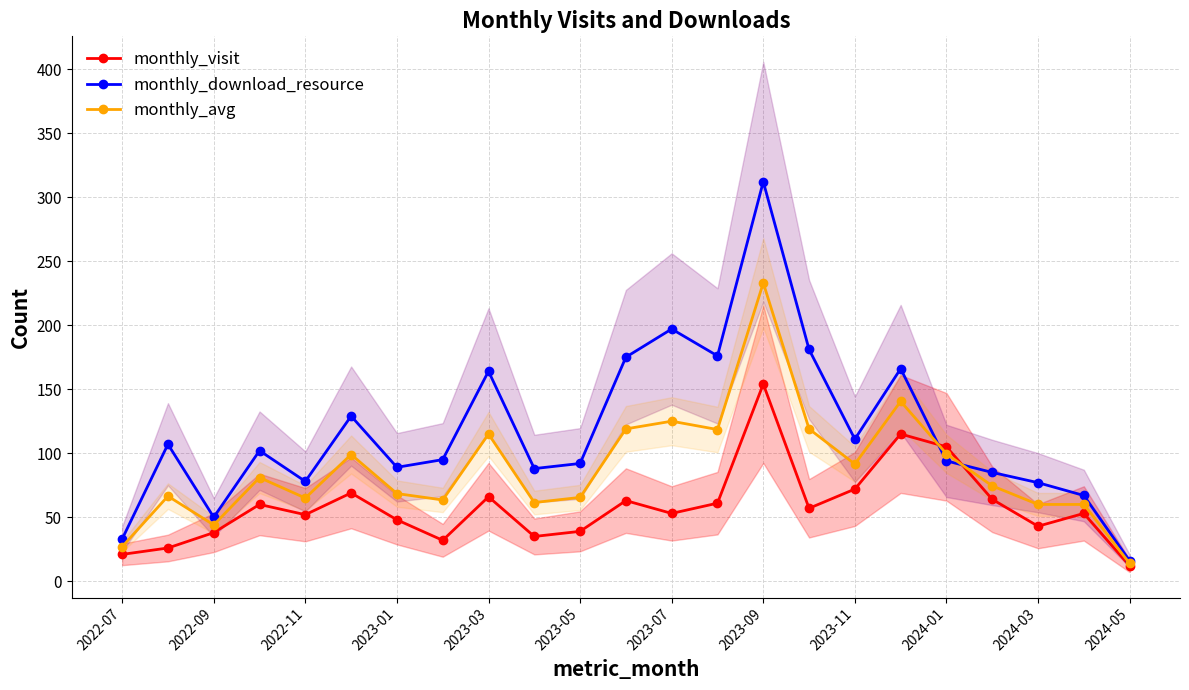

How many values in the monthly_avg series are below 74?

11